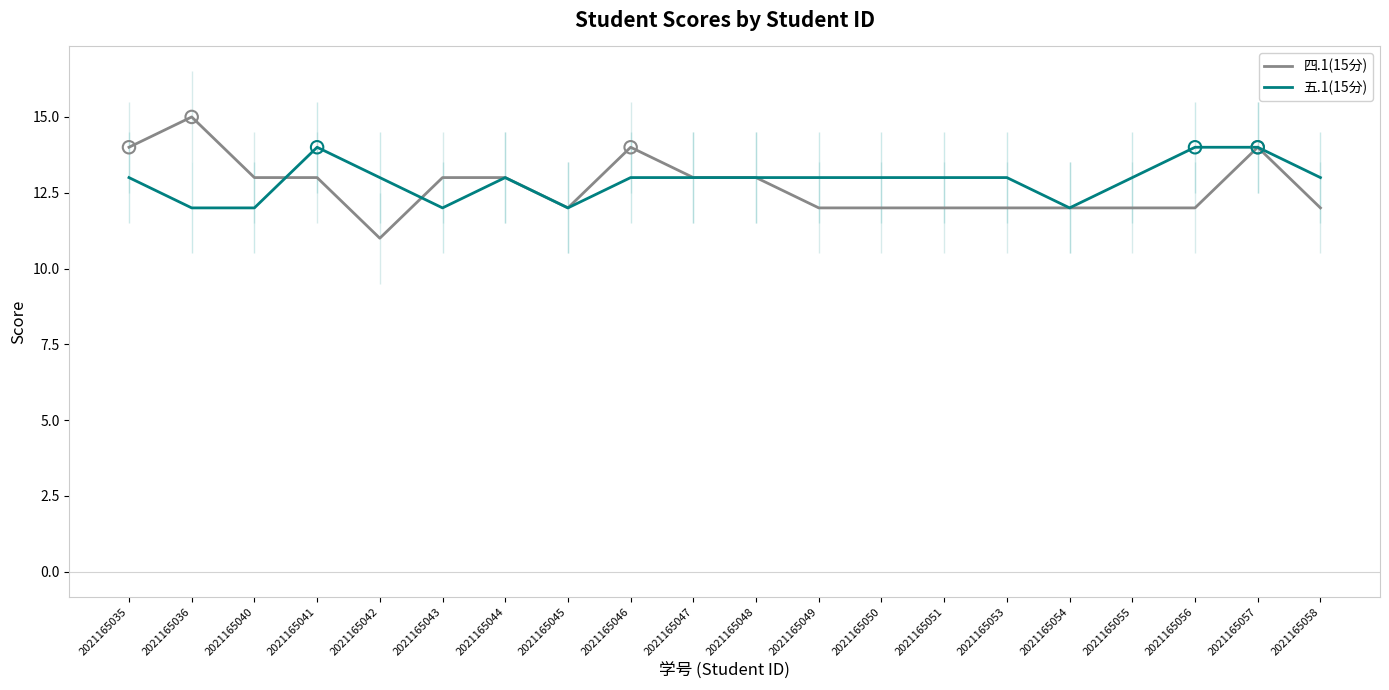

Is the value of 五.1(15分) at 2021165035 greater than the value of 四.1(15分) at 2021165040?

No